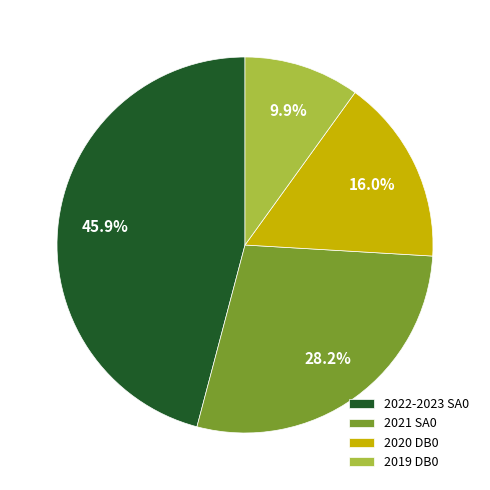

Rank the categories by value from lowest to highest.

2019 DB0, 2020 DB0, 2021 SA0, 2022-2023 SA0